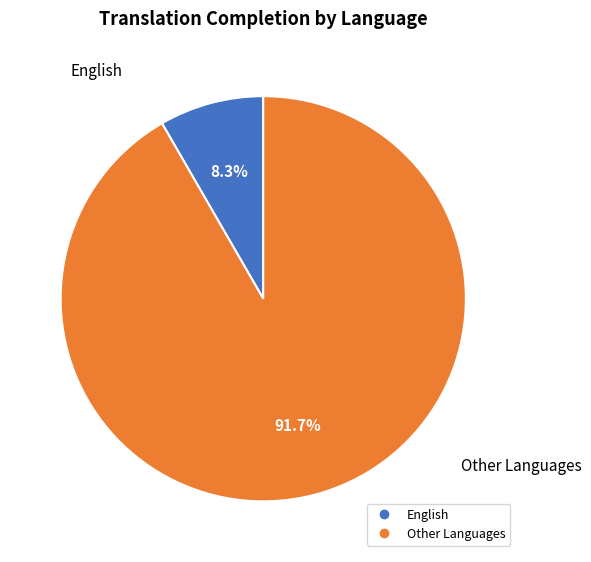

Is there any slice that represents more than half of the pie?

Yes